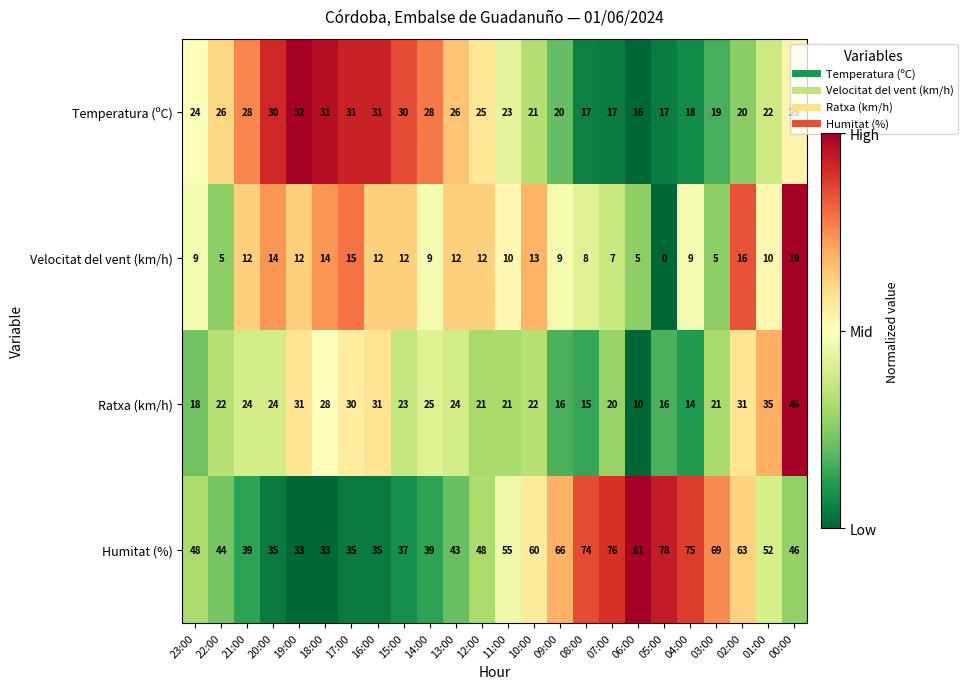

List the series in order of their peak value, highest first.

Humitat (%), Ratxa (km/h), Temperatura (ºC), Velocitat del vent (km/h)